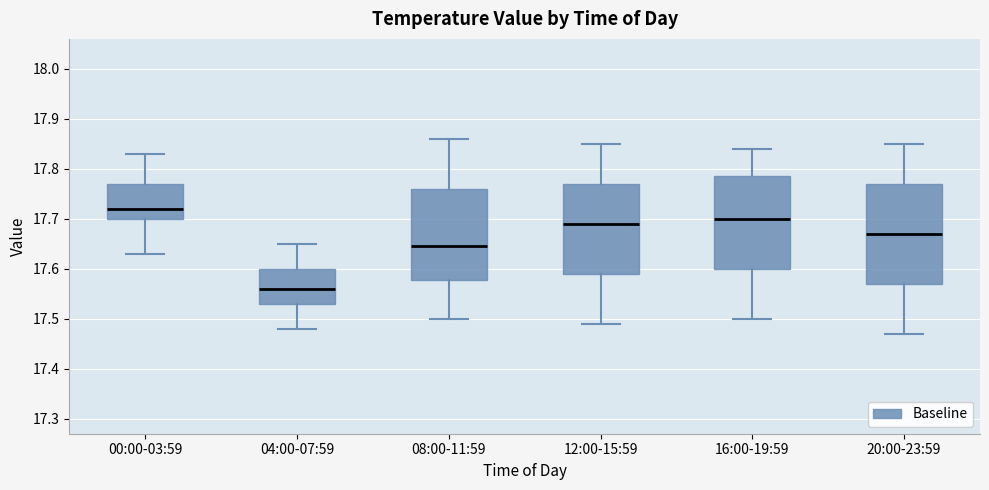

Which box's median line is the highest?

00:00-03:59